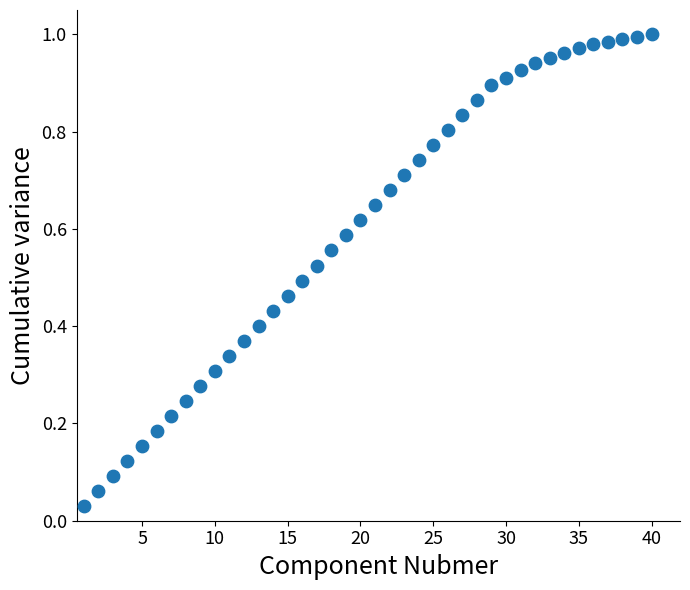

What is the range of X values (max minus min)?

39.0